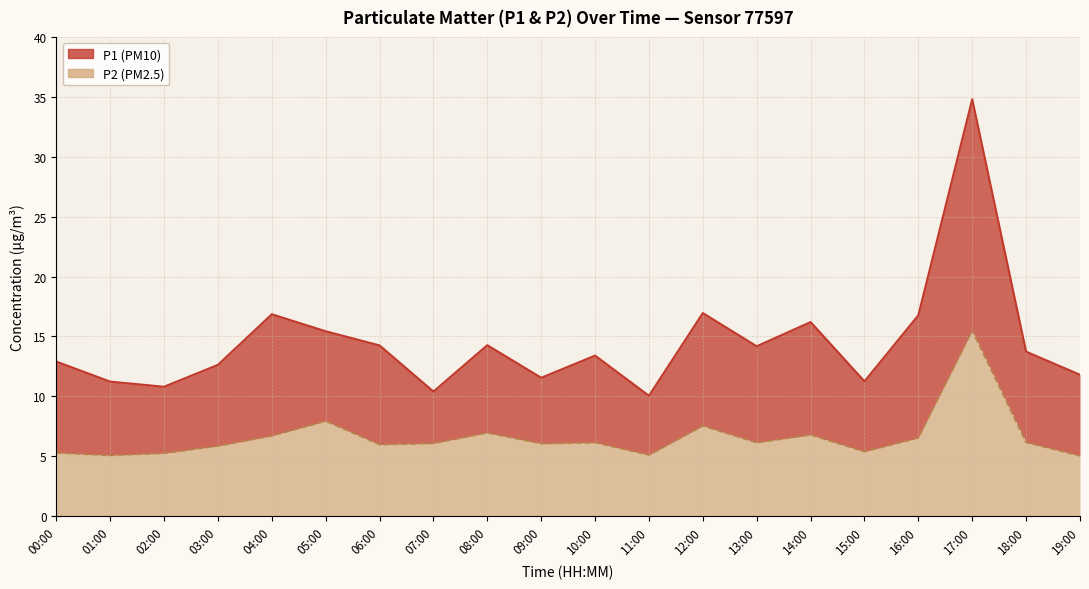

Which category has the lowest value in the P2 series?

19:00